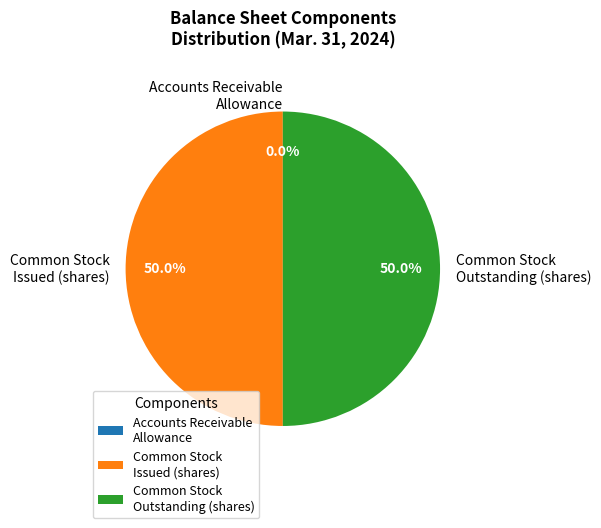

To the nearest percent, what is the difference between the largest and smallest slice percentages?

50%